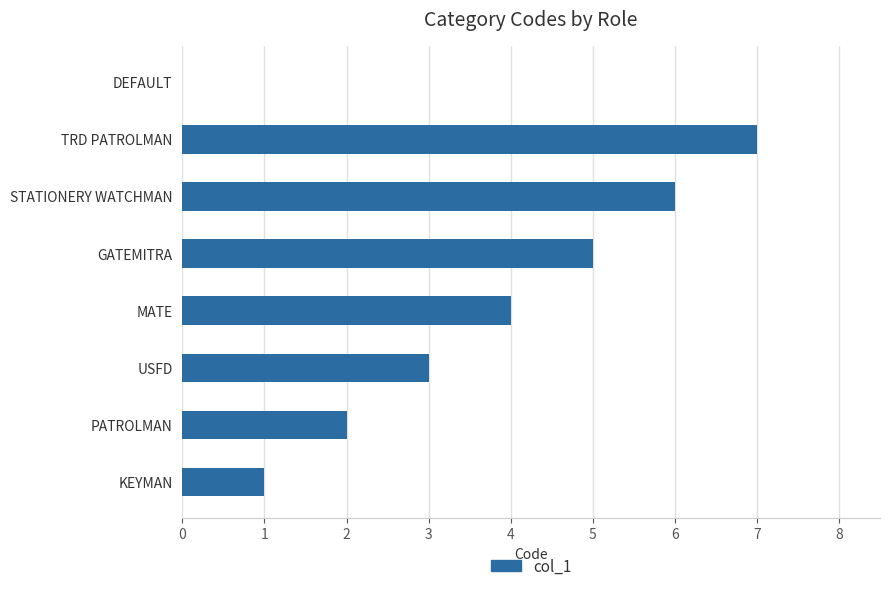

How many data points does each series have?

8